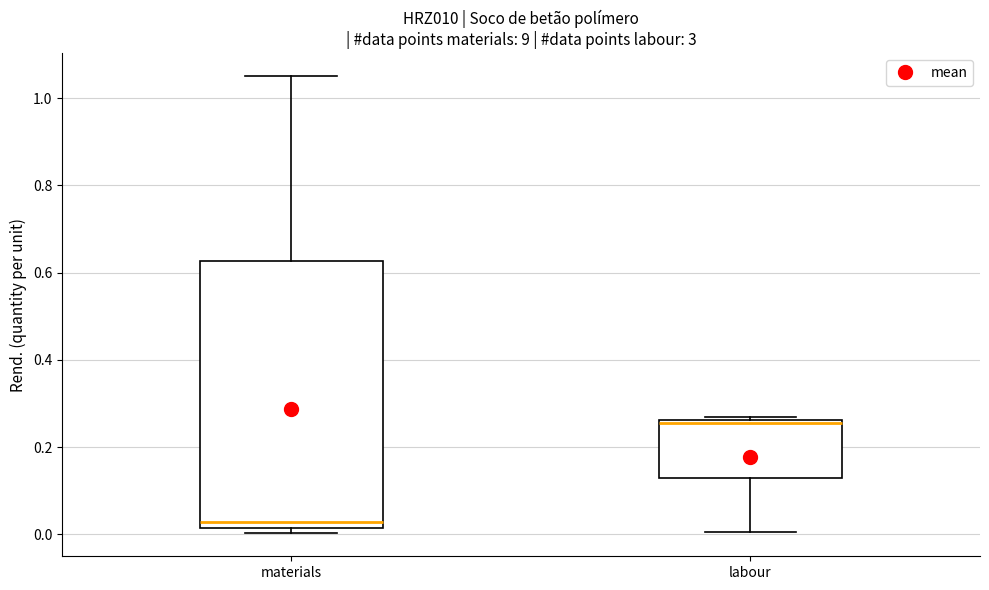

Which box's median line is the lowest?

materials